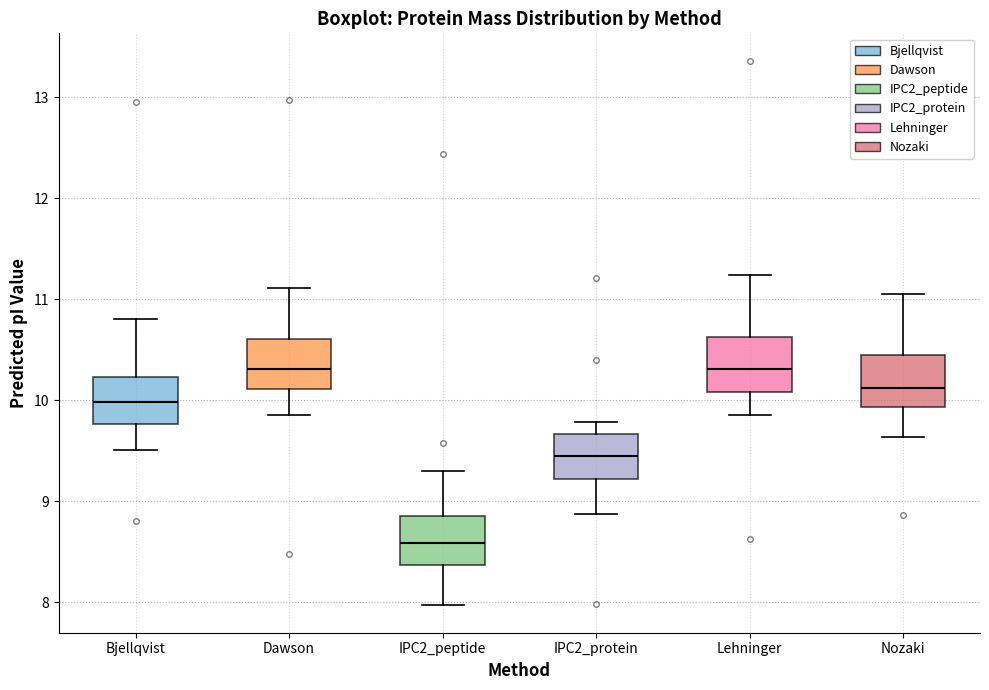

Which box has the lowest median line?

IPC2_peptide